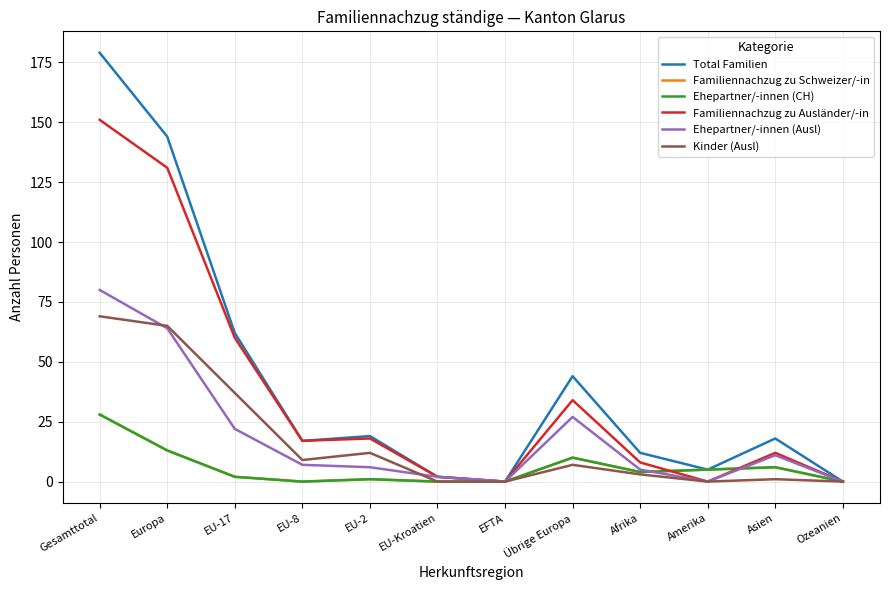

What is the difference between the second highest and second lowest values in the Ehepartner/-innen (CH) series?

13